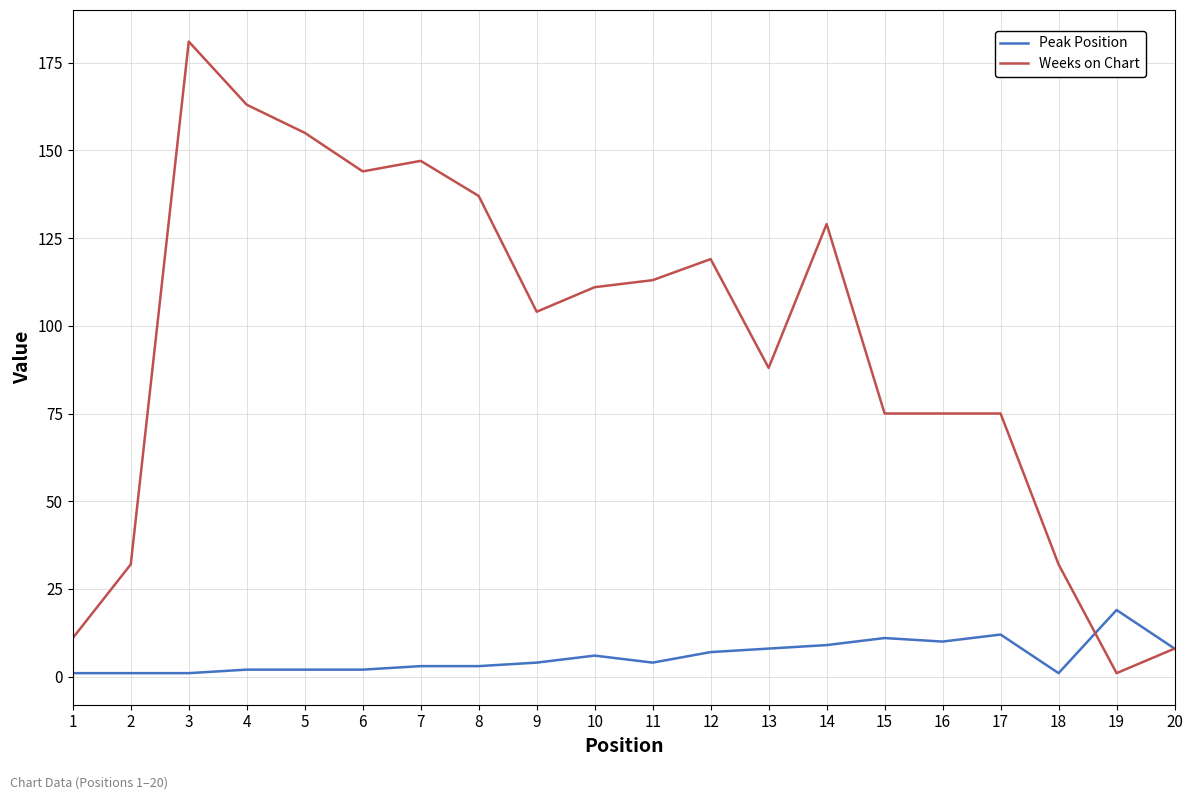

True or false: Peak Position has a value of 8 at 13.

True